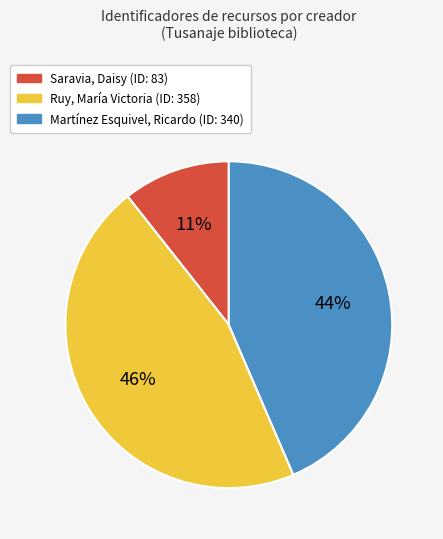

Is Ruy, María Victoria the majority of the pie?

No